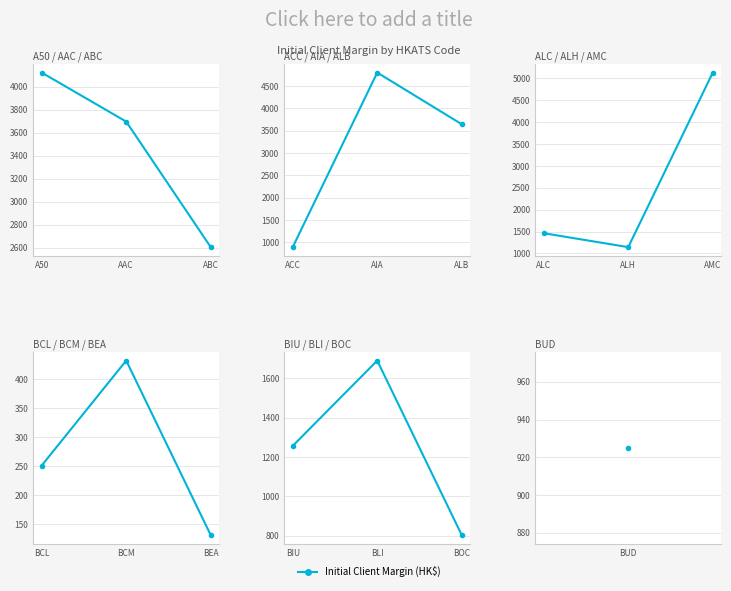

Which has a higher value, BLI or BOC?

BLI